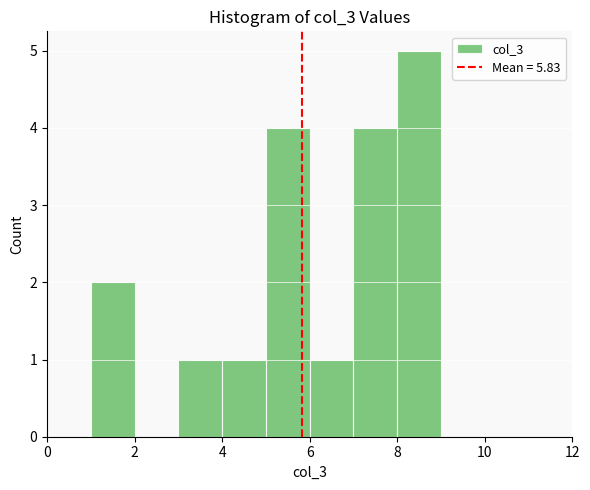

Reading left to right, transcribe this chart: for each bar, give the range it covers on the x-axis and its height. The values are not printed on the chart, so give them approximately, as read against the axis.

1 to 2: 2
2 to 3: 0
3 to 4: 1
4 to 5: 1
5 to 6: 4
6 to 7: 1
7 to 8: 4
8 to 9: 5